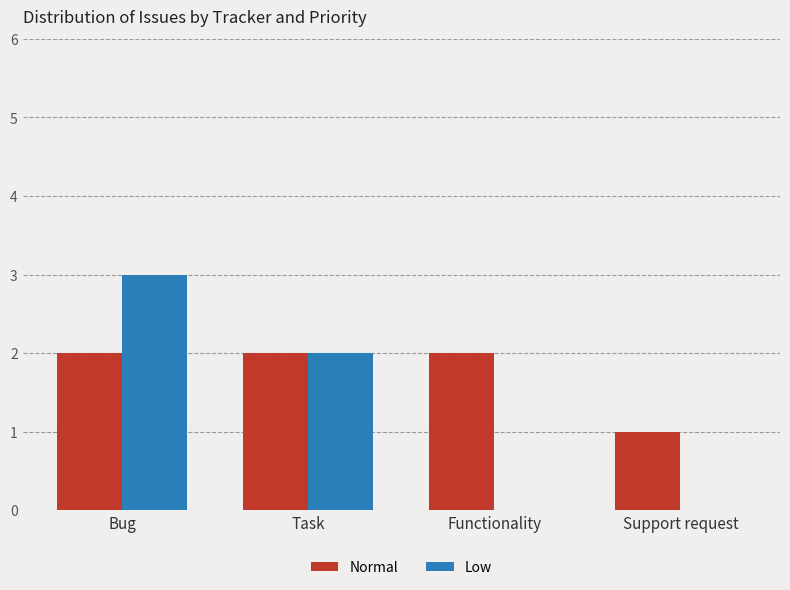

True or false: Normal has a value of 2 at Functionality.

True